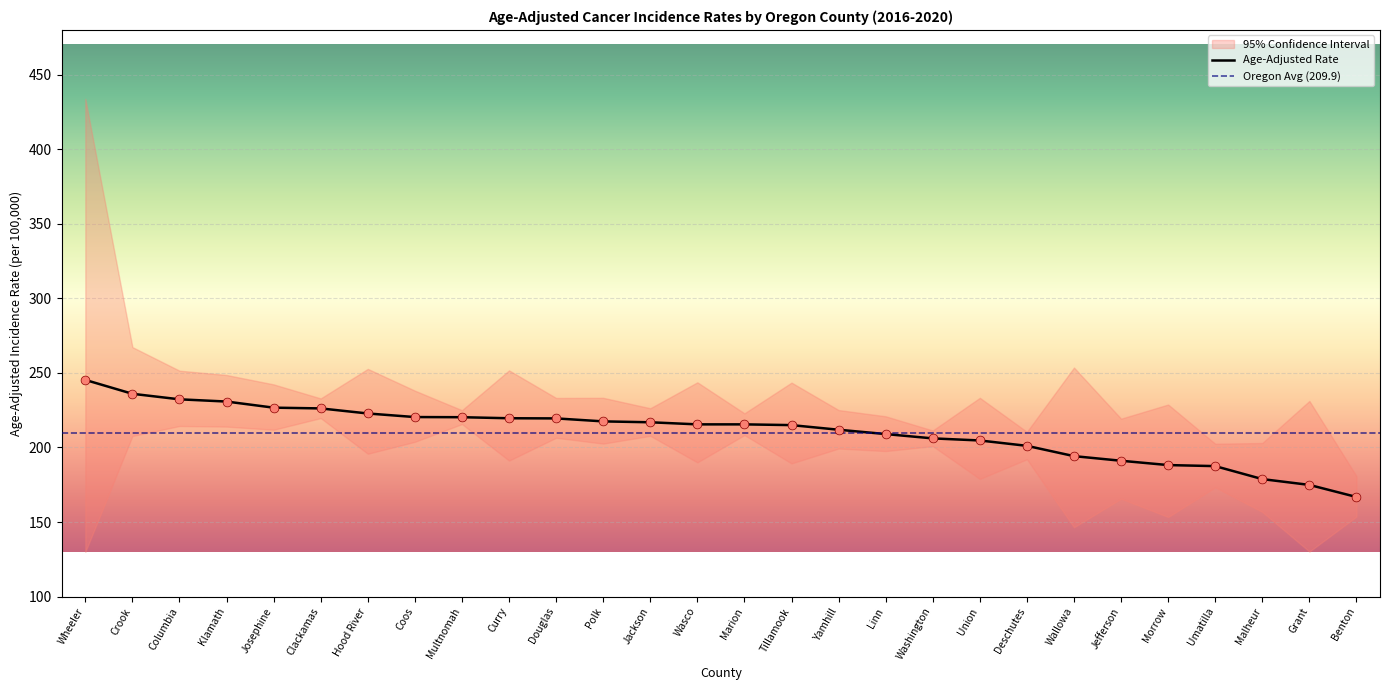

Which series has the largest total across all categories?

Upper 95% CI